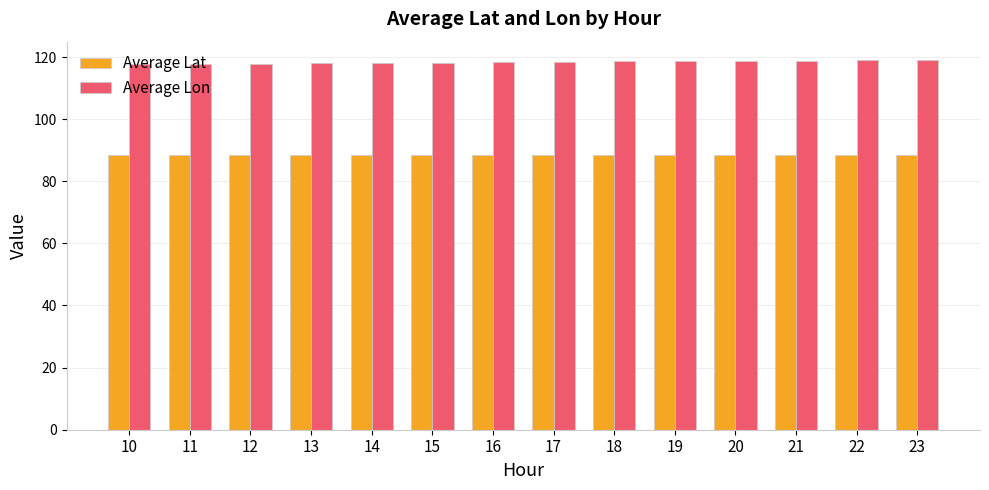

How many bars are there in each group?

2